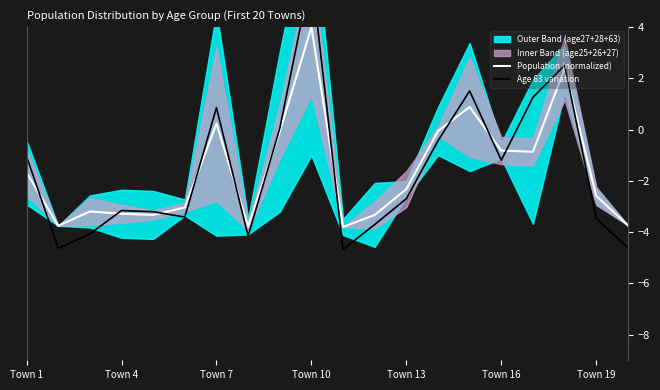

The value of Population (normalized) at Town 10 is 4.0. True or false?

True